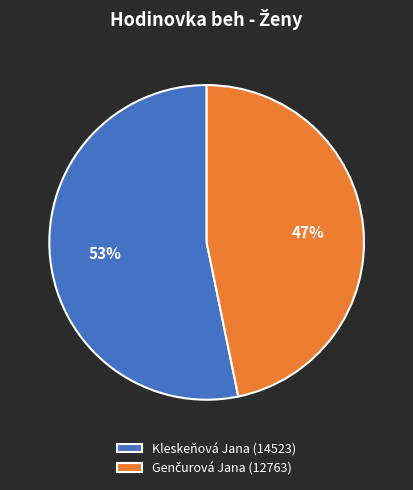

To the nearest percent, what portion does Kleskeňová Jana (14523) represent?

53%